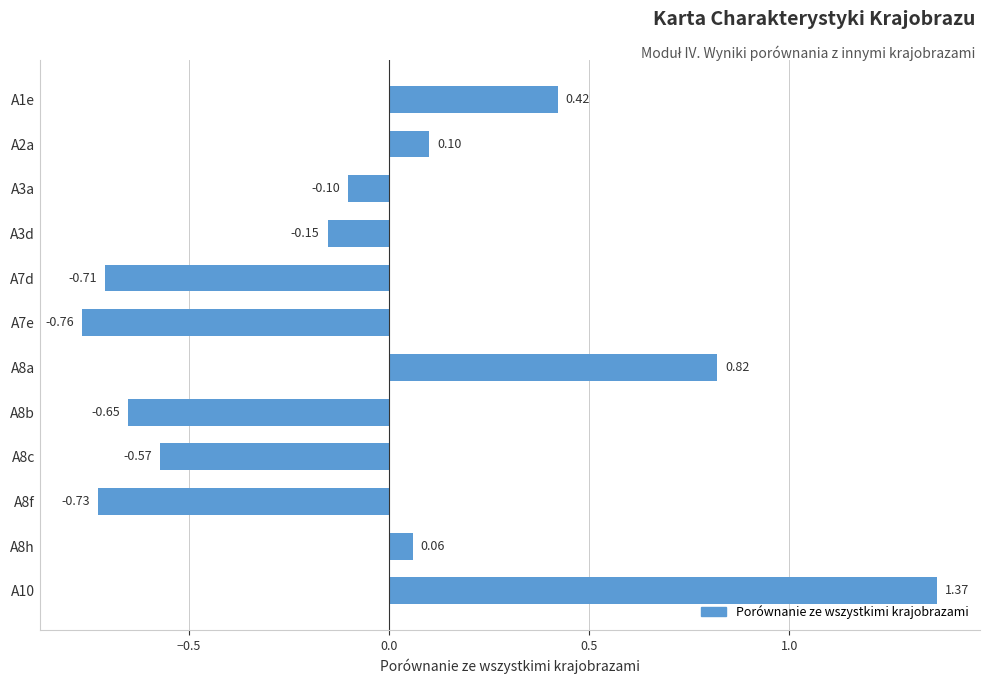

How many data points are above 0?

5